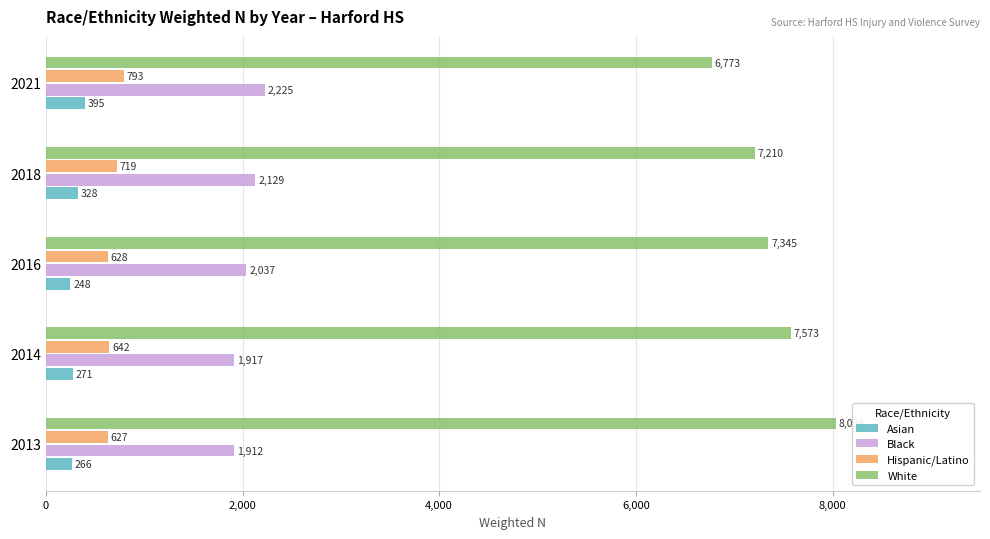

Which series has the widest spread of values?

White